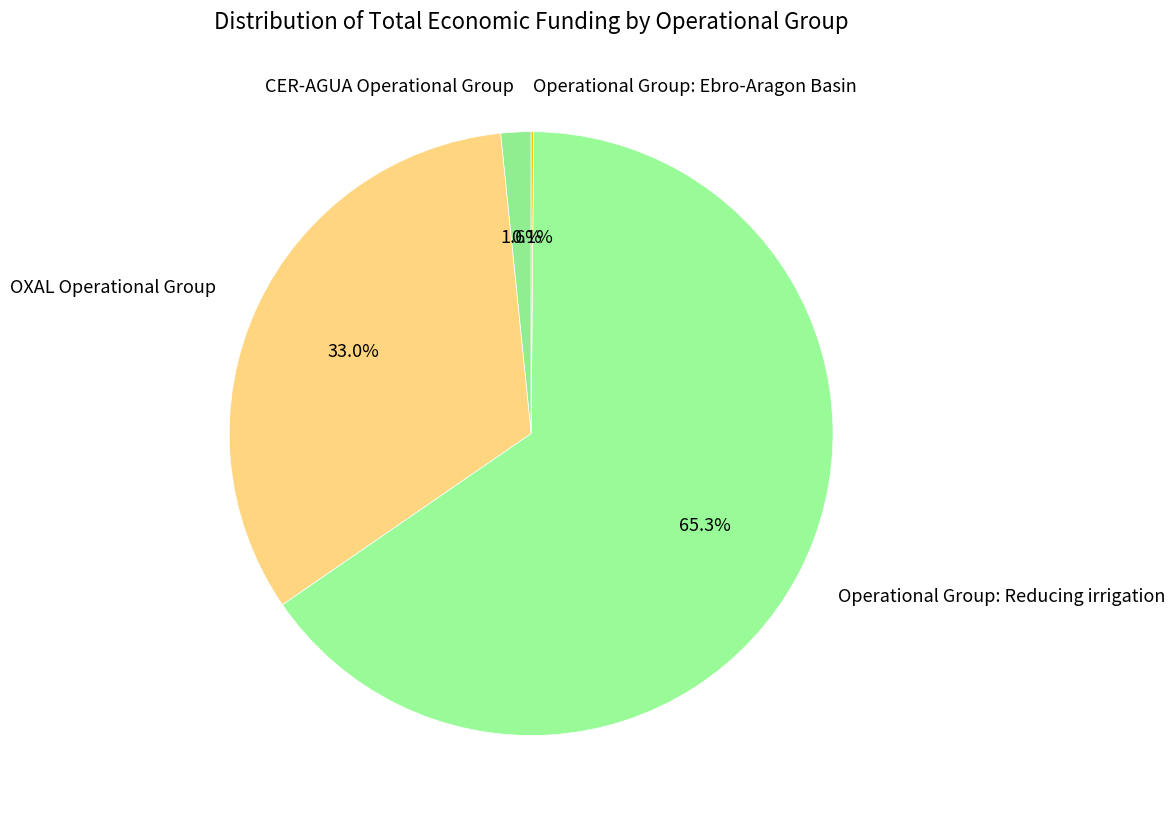

Between CER-AGUA Operational Group and OXAL Operational Group, which is larger?

OXAL Operational Group